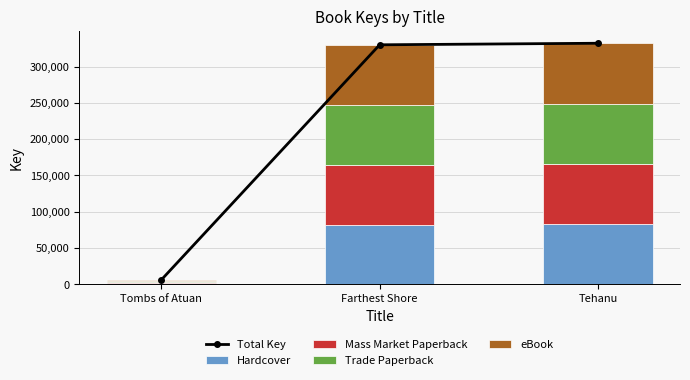

What is the average value of the Mass Market Paperback series?

55682.8